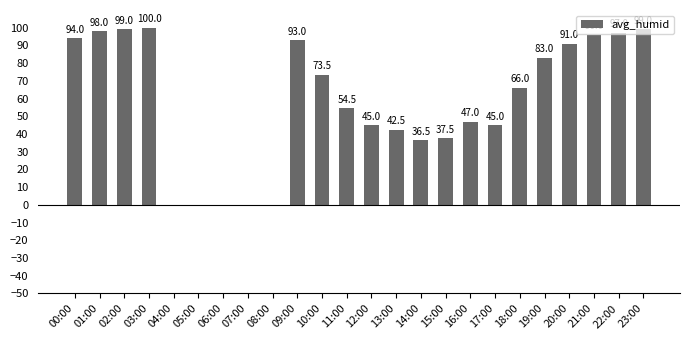

How many values are above zero?

19